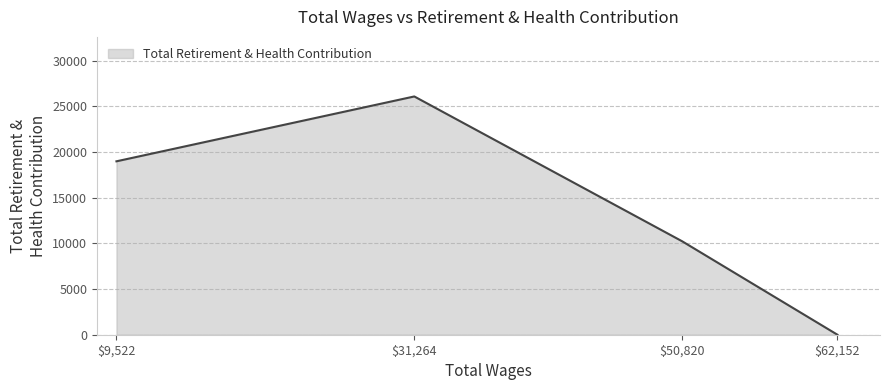

Which label corresponds to the smallest value in the chart?

$62,152